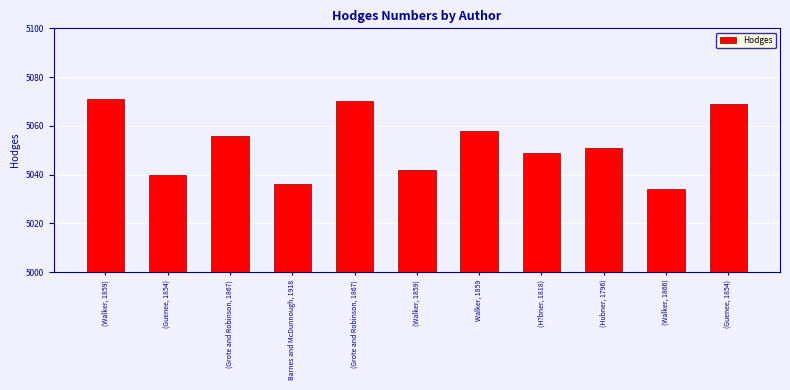

How many bars are there in total?

11